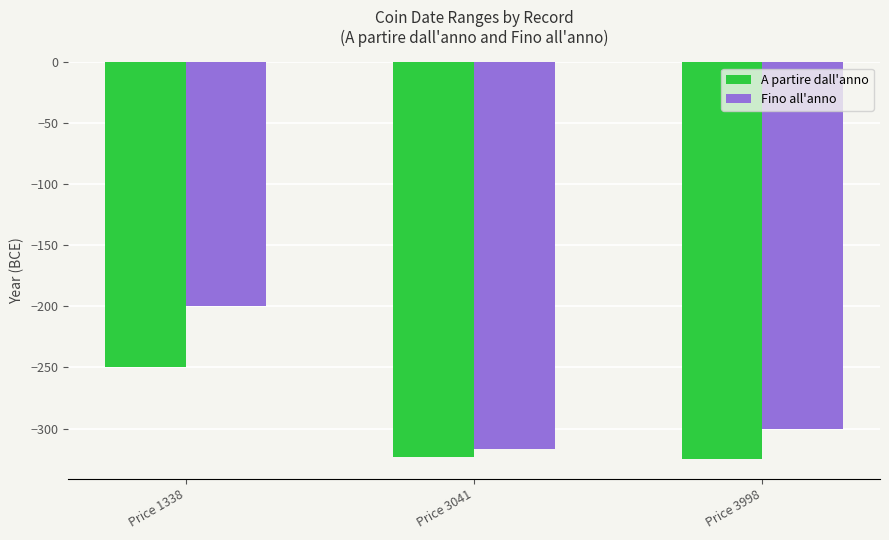

What is the sum of the Fino all'anno values at Price 3041 and Price 1338?

-517